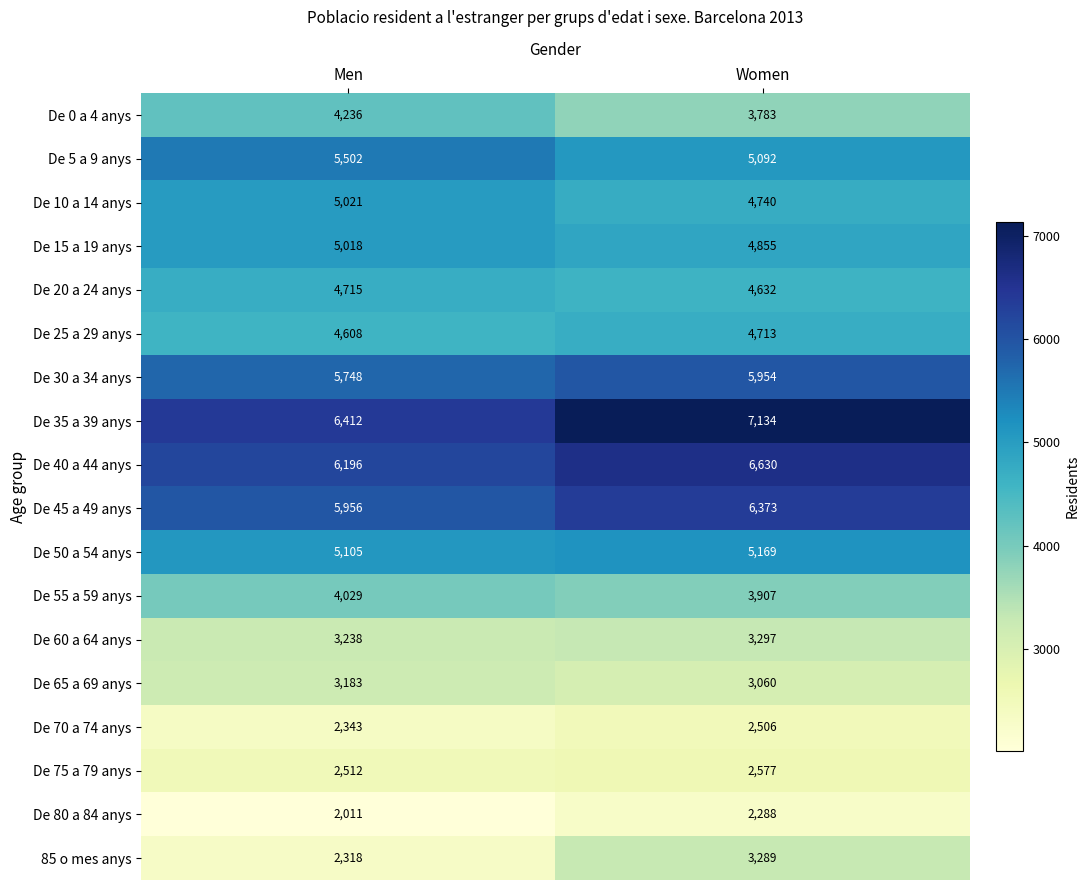

What is the difference between the 85 o mes anys values at Men and Women?

971